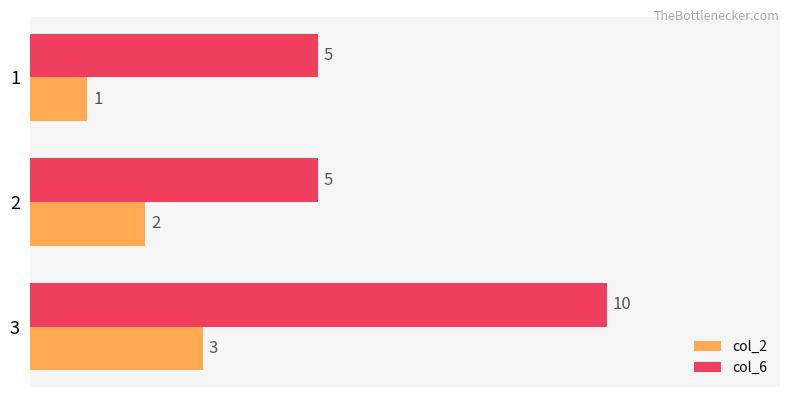

Which series has the largest total across all categories?

col_6